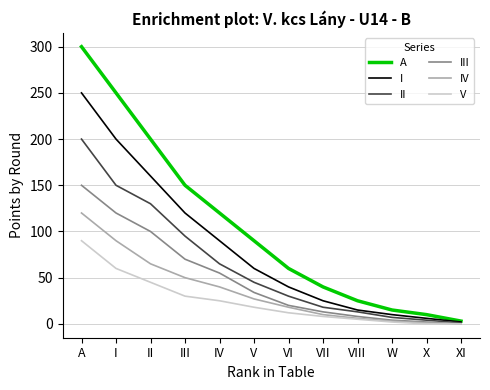

At which label is III closest to 75?

III